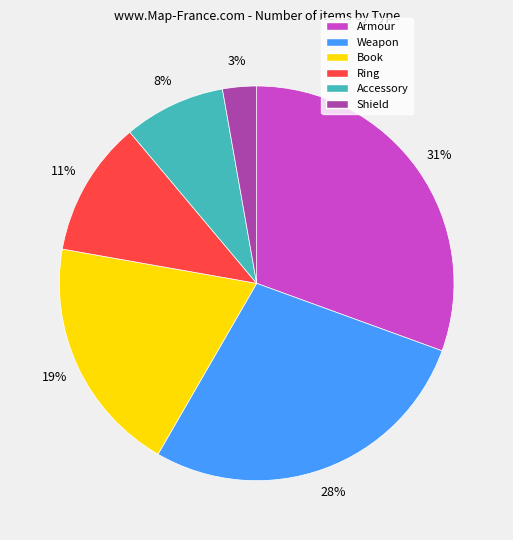

How many segments does this pie chart have?

6